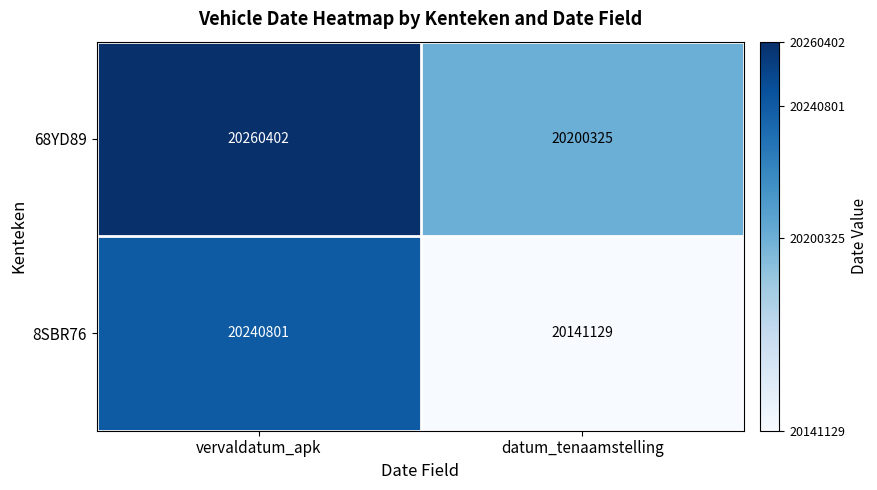

The value of 8SBR76 at vervaldatum_apk is 10604992. True or false?

False